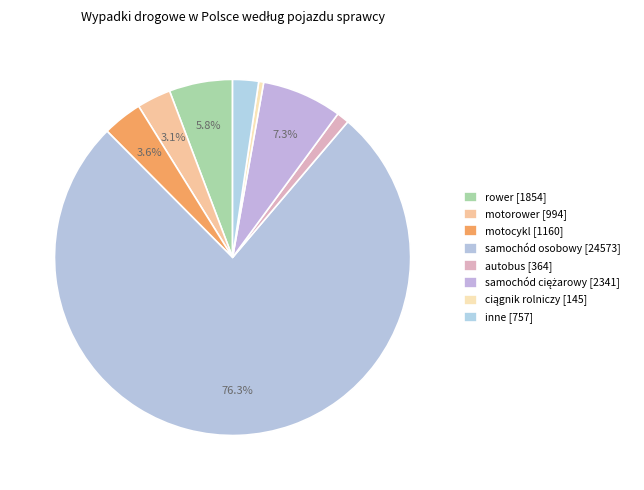

To the nearest percent, what is the combined percentage of autobus and rower?

7%